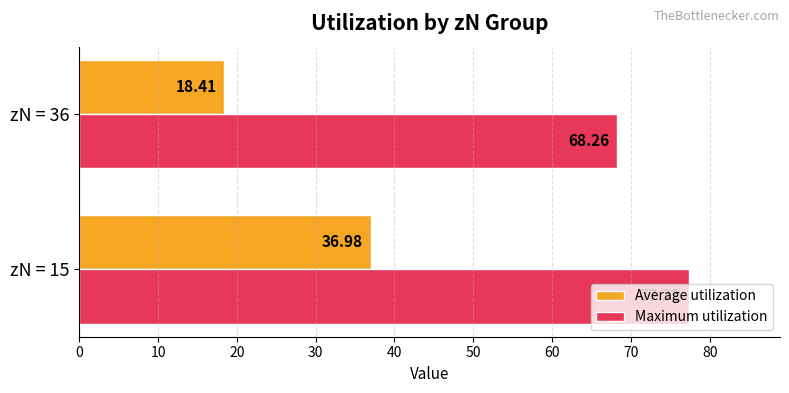

What is the sum of the Maximum utilization values at zN = 36 and zN = 15?

145.6